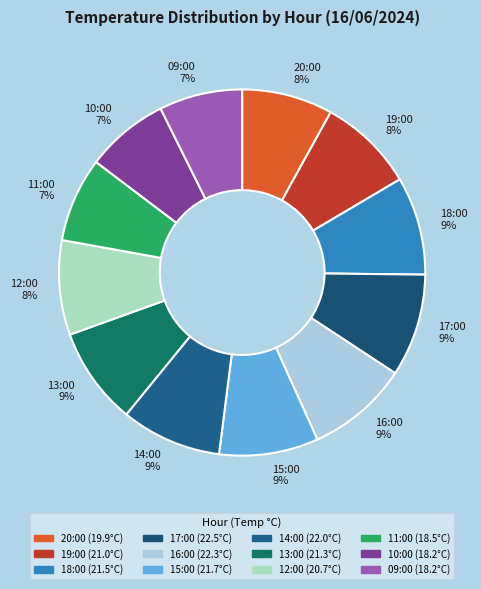

Count the number of slices in the pie.

12